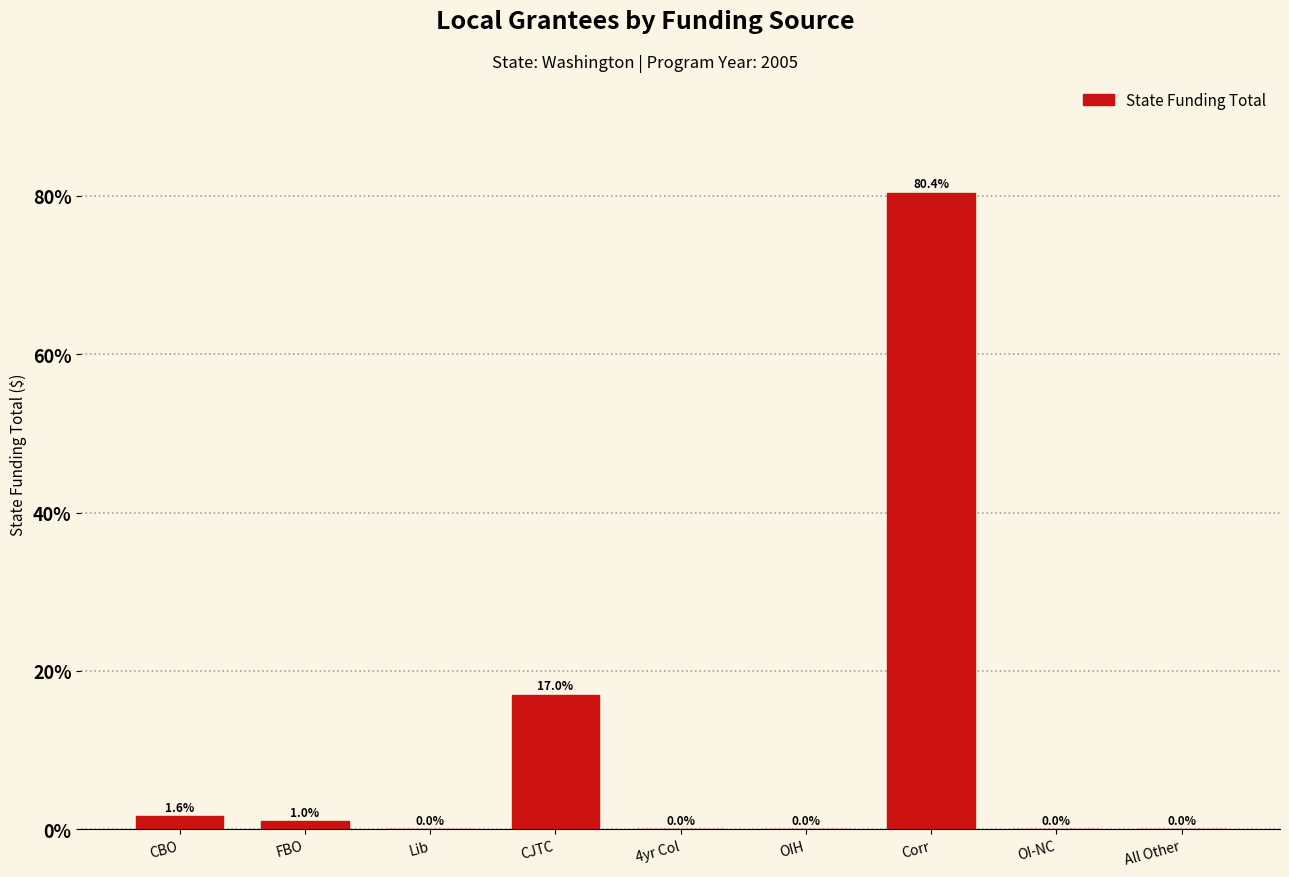

At which label is the value closest to 40?

CJTC